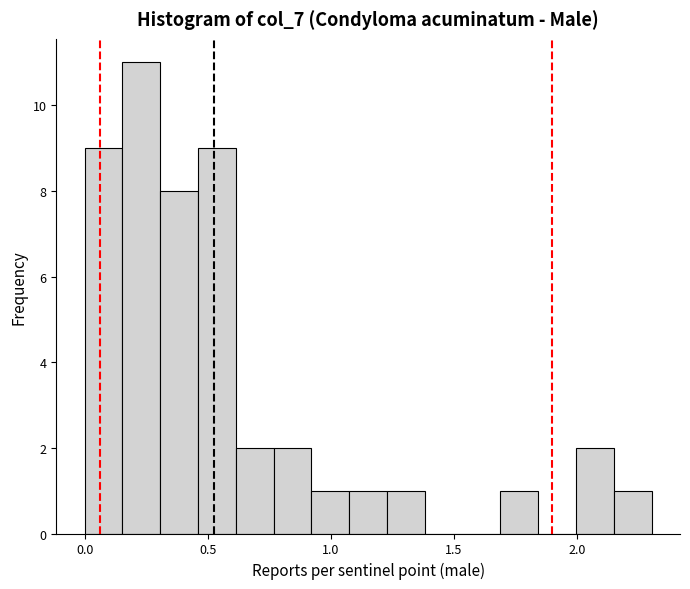

Around what value on the x-axis is the tallest bar? Give the approximate position of its centre, as read against the axis.

0.25